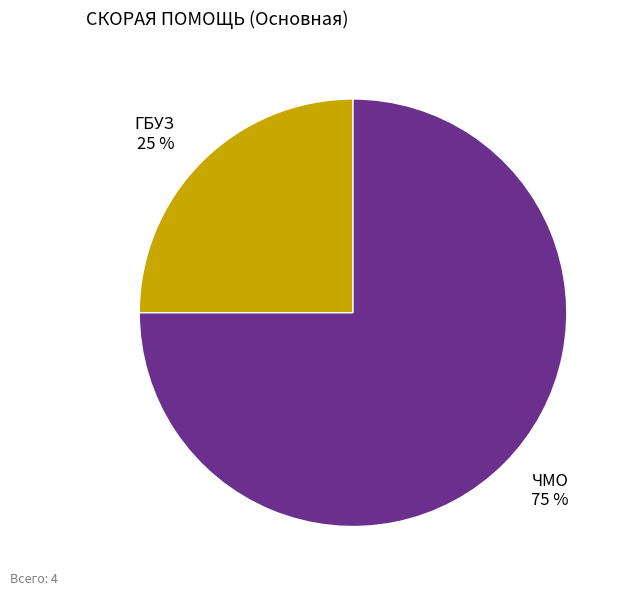

To the nearest percent, what is the difference between the largest and smallest slice percentages?

50%